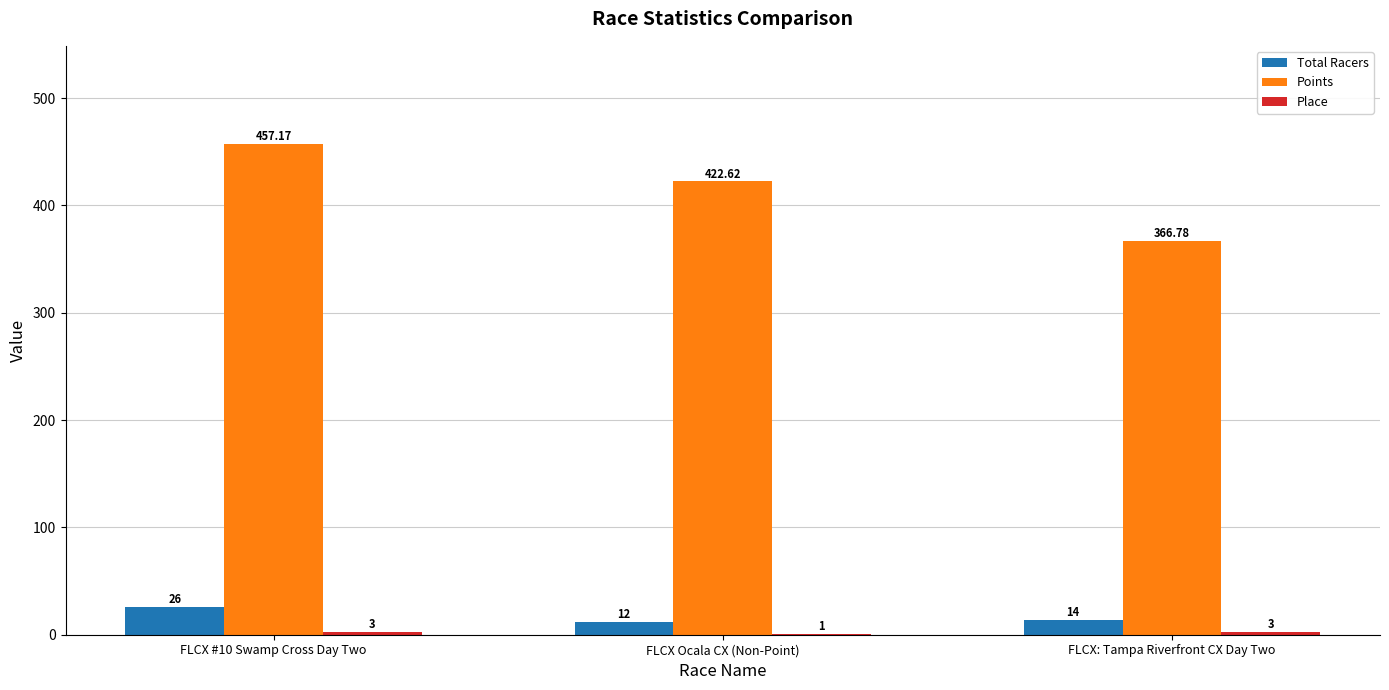

At which label is Total Racers closest to 19?

FLCX: Tampa Riverfront CX Day Two